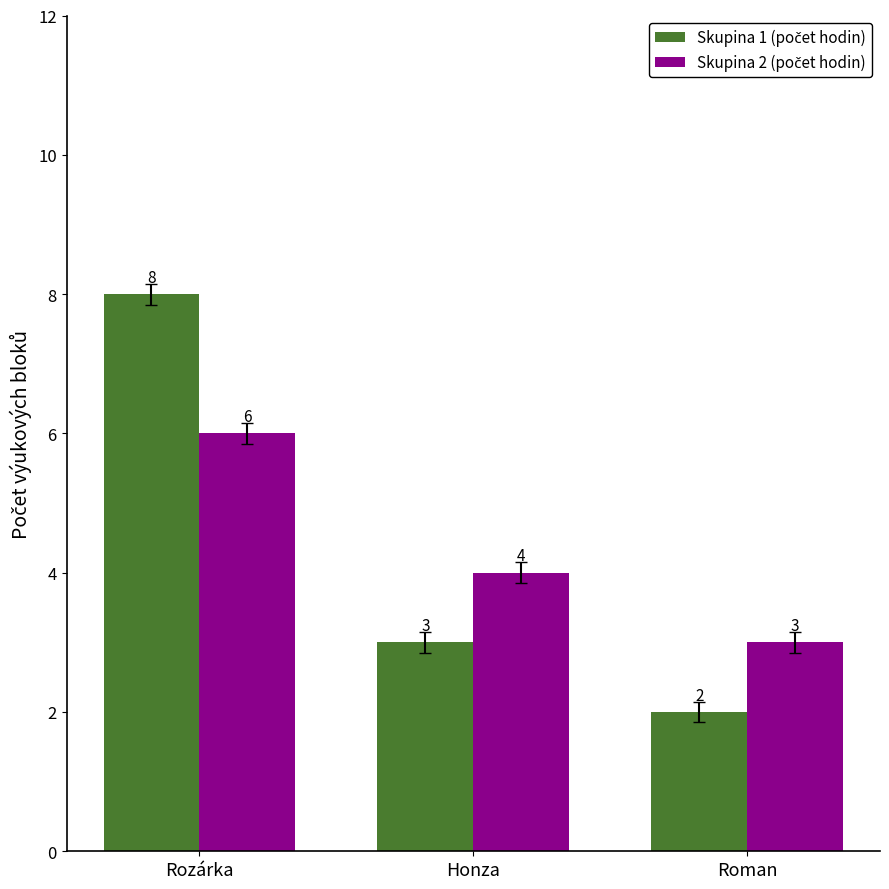

What is the greatest value displayed?

8